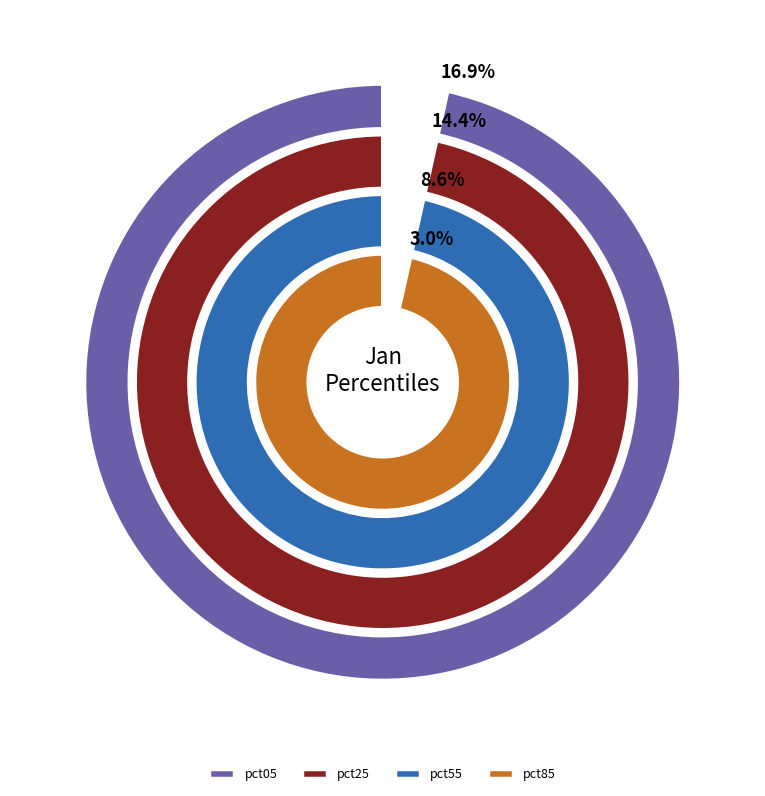

What is the largest slice in the pie chart?

pct05